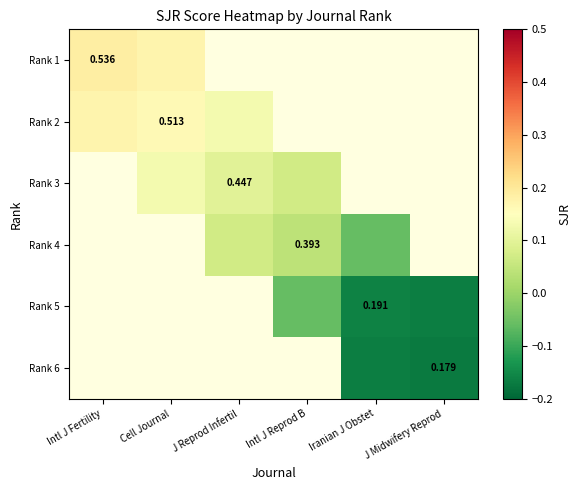

Which series has the largest range (max minus min)?

Rank 2